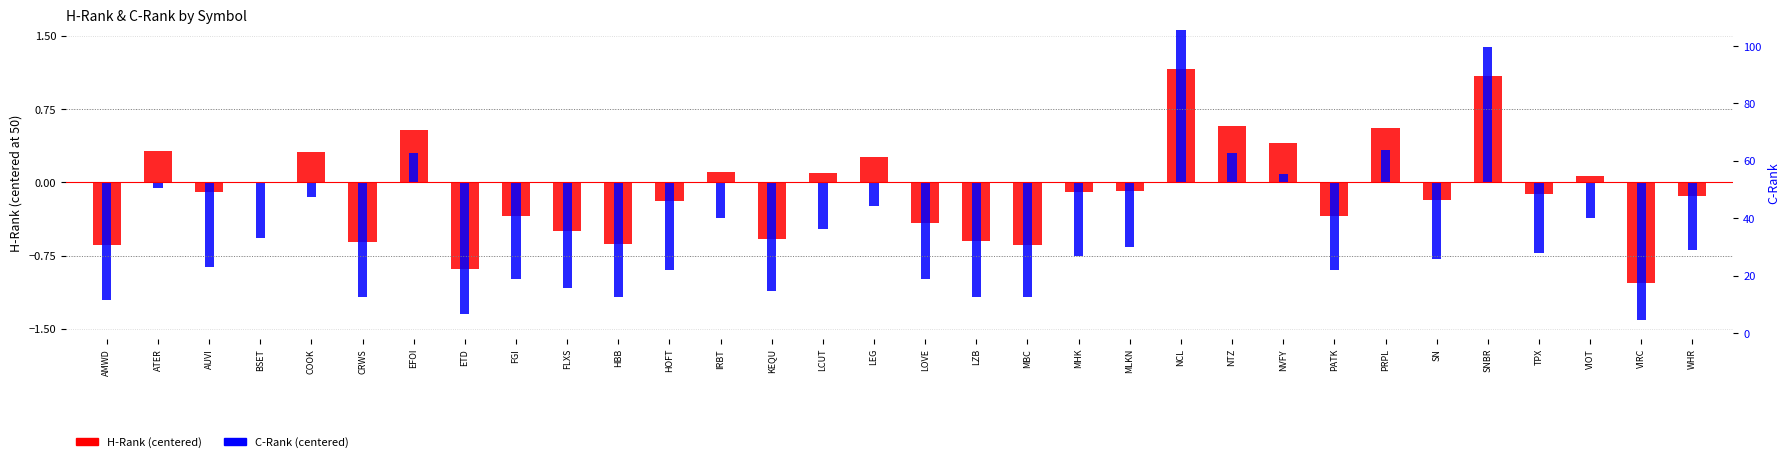

What is the greatest value displayed?

1.6